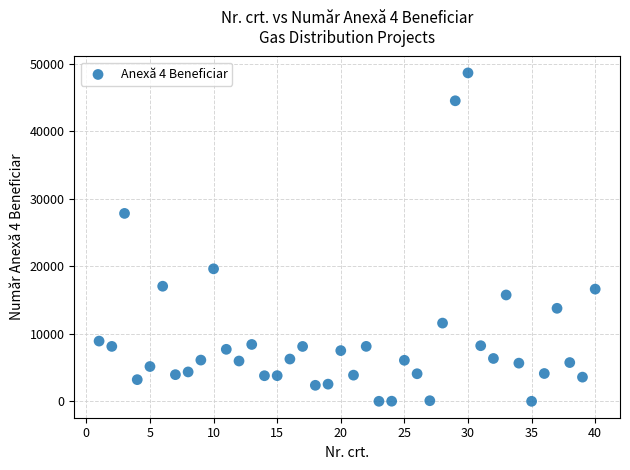

What Y value in the scatter plot is closest to 24336?

27849